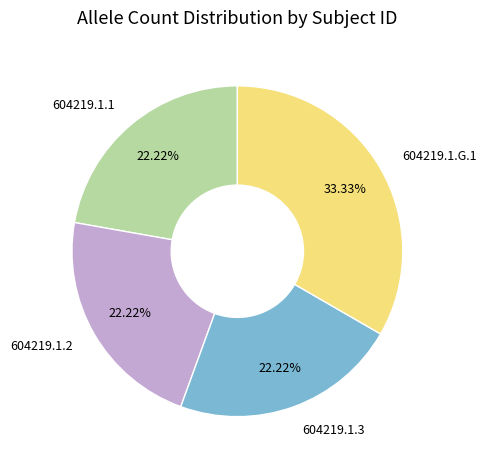

What is the largest slice in the pie chart?

604219.1.G.1